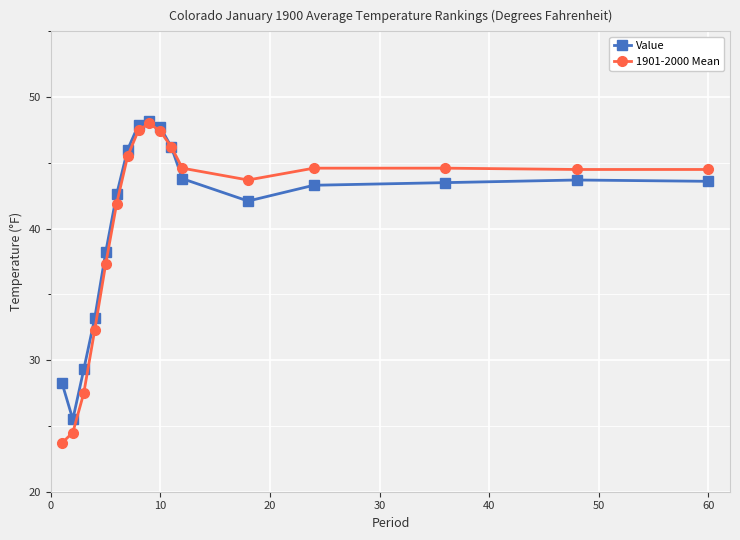

What is the minimum value for Value?

25.5